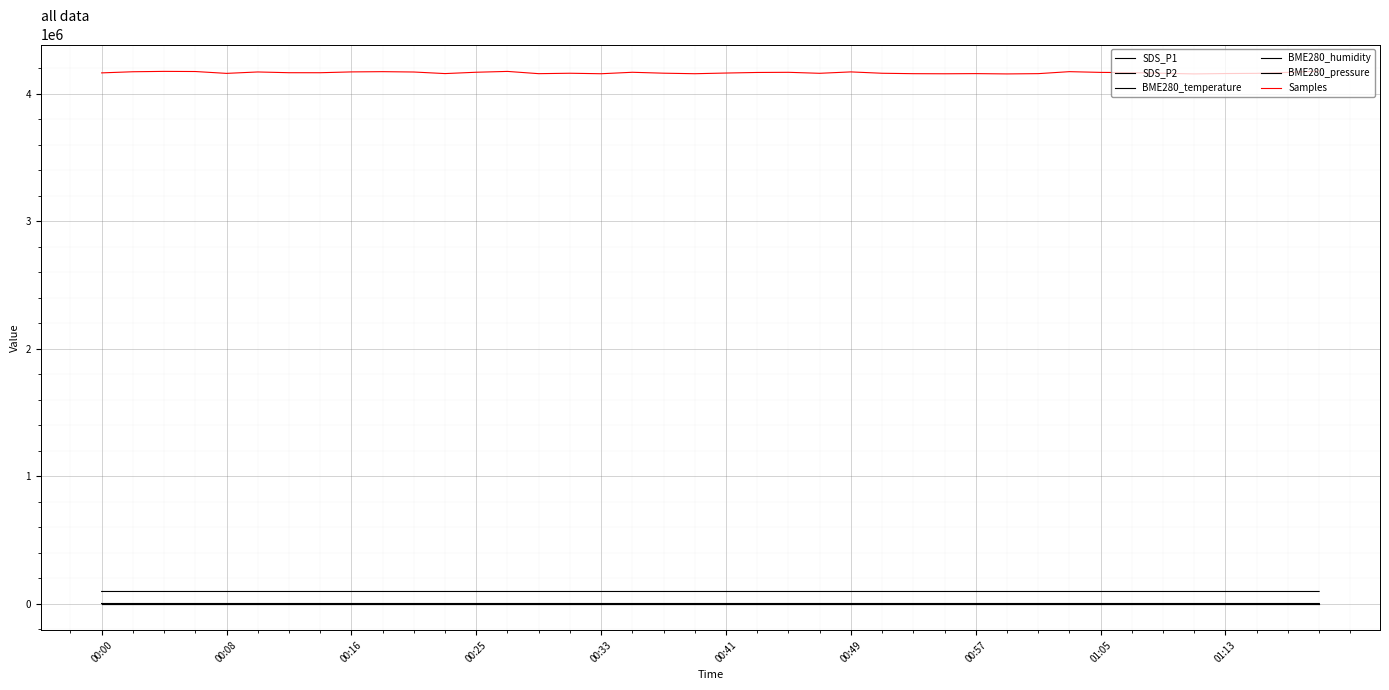

Reading right to left, transcribe all the data shown in this chart.

SDS_P1: 11.6	11.7	12.1	14.1	10.8	10.6	14.0	10.9	11.8	12.0	10.9	11.4	10.9	13.8	11.9	12.7	11.4	10.7	12.3	12.2	10.9	10.6	10.9	11.4	14.9	10.7	11.6	11.7	10.4	10.7	11.4	11.6	12.9	10.7	10.9	10.2	10.6	10.7	9.8	11.7
SDS_P2: 9.8	10.6	10.1	10.3	9.8	9.4	10.0	9.8	10.4	10.6	9.8	10.2	9.8	9.8	10.7	10.0	10.1	9.7	9.6	10.3	9.9	9.6	9.8	10.0	10.6	9.6	10.3	10.1	9.4	9.6	10.1	10.1	9.9	9.7	9.3	9.2	9.5	9.6	8.9	9.9
BME280_temperature: 17.3	17.2	17.3	17.3	17.4	17.4	17.4	17.4	17.4	17.3	17.3	17.4	17.4	17.5	17.5	17.5	17.5	17.5	17.5	17.5	17.4	17.6	17.5	17.6	17.6	17.6	17.6	17.6	17.7	17.7	17.6	17.7	17.7	17.7	17.7	17.8	17.8	17.8	17.9	17.9
BME280_humidity: 70.2	70.3	70.2	70.3	69.7	69.8	69.9	69.8	70.0	69.9	70.1	69.8	69.8	69.5	69.7	69.7	69.7	69.8	69.8	69.6	70.0	69.5	69.5	69.6	69.2	69.4	69.2	69.0	68.9	68.8	68.8	68.7	68.4	68.3	68.8	68.4	68.4	68.2	68.2	68.0
BME280_pressure: 94523.0	94522.8	94527.5	94519.8	94525.4	94526.5	94521.0	94528.1	94528.1	94532.0	94527.9	94526.2	94530.8	94526.5	94531.8	94535.2	94535.7	94542.8	94539.7	94536.2	94542.1	94544.2	94541.9	94550.3	94546.4	94548.6	94555.8	94553.5	94553.9	94552.7	94563.3	94556.6	94551.1	94555.8	94548.4	94558.4	94559.2	94561.7	94562.9	94563.7
Samples: 4178976.0	4169056.0	4161410.0	4159982.0	4157018.0	4161881.0	4167084.0	4169027.0	4174738.0	4159137.0	4156972.0	4159391.0	4158136.0	4158918.0	4162190.0	4172821.0	4161861.0	4169651.0	4168389.0	4163958.0	4158599.0	4162741.0	4169875.0	4158444.0	4162360.0	4158998.0	4176671.0	4170181.0	4159689.0	4172002.0	4174709.0	4172792.0	4166382.0	4166520.0	4172349.0	4161279.0	4175837.0	4176988.0	4174012.0	4165163.0